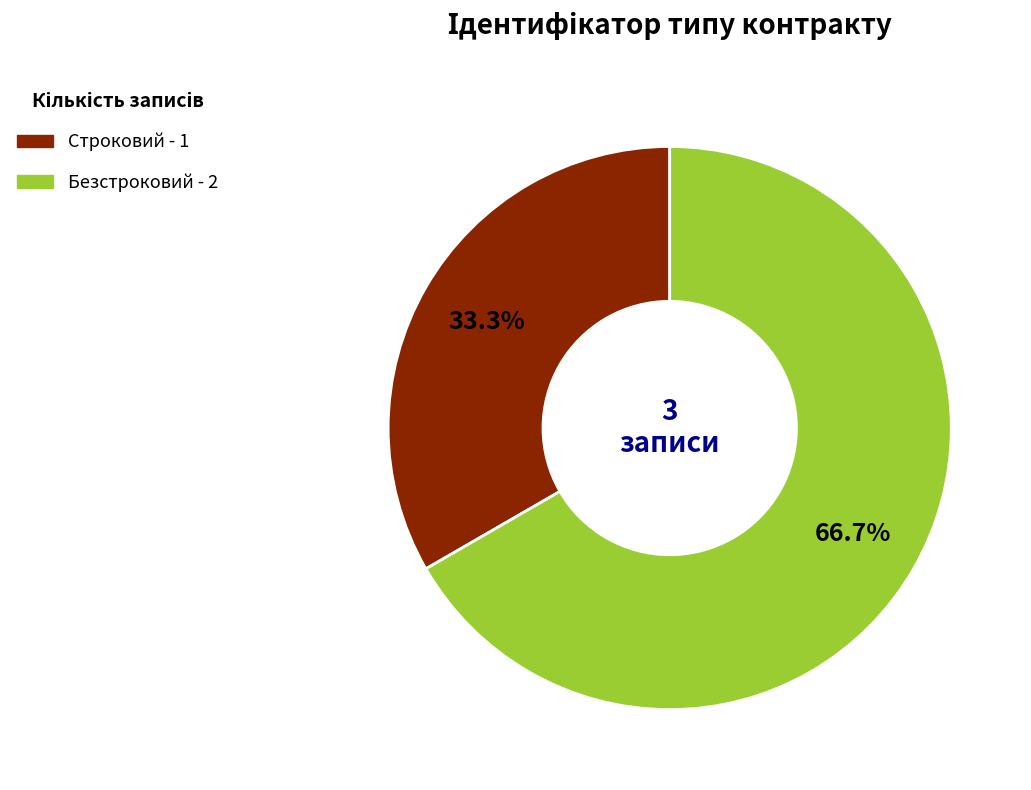

How many slices are in this pie chart?

2